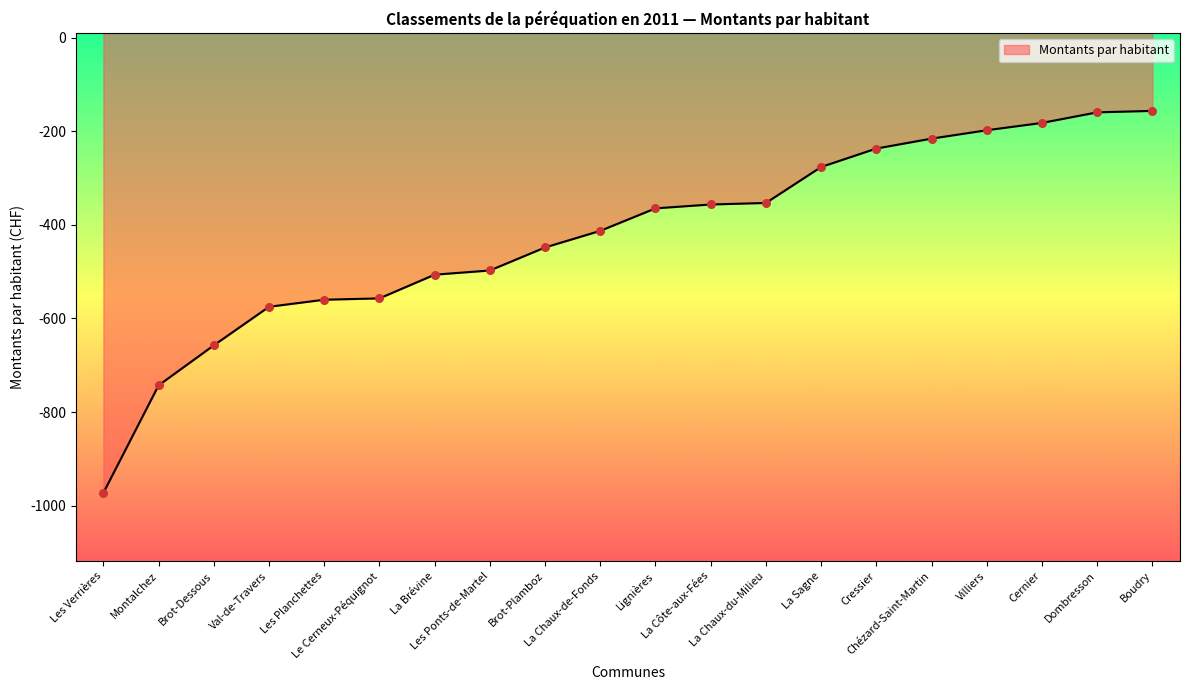

Between Le Cerneux-Péquignot and Montalchez, which is larger?

Le Cerneux-Péquignot